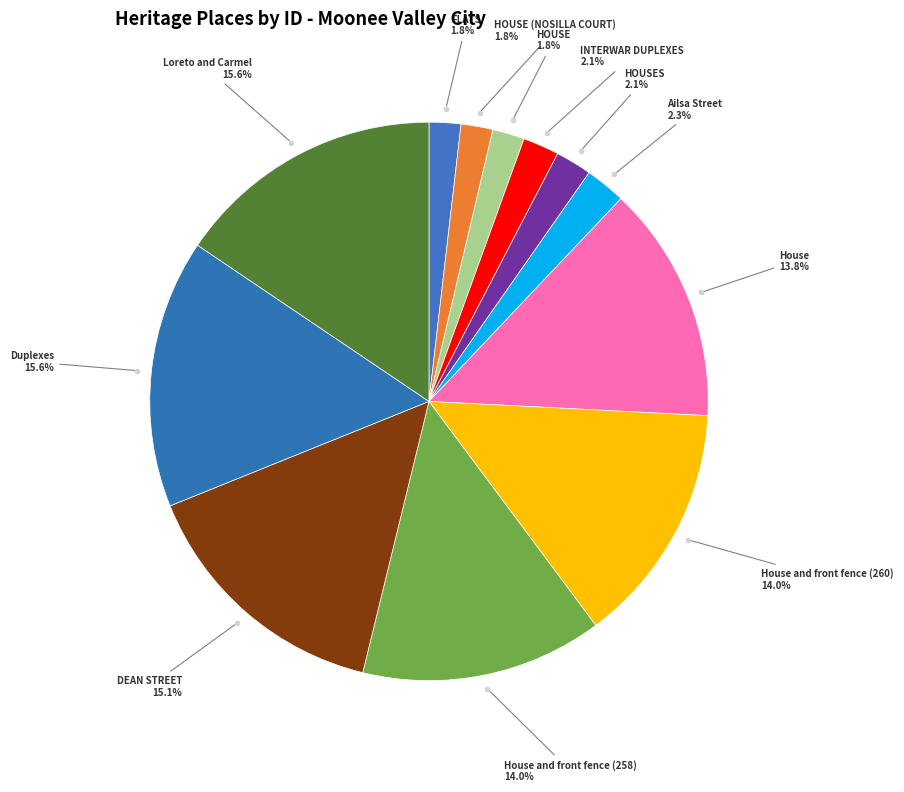

How many slices are in this pie chart?

12